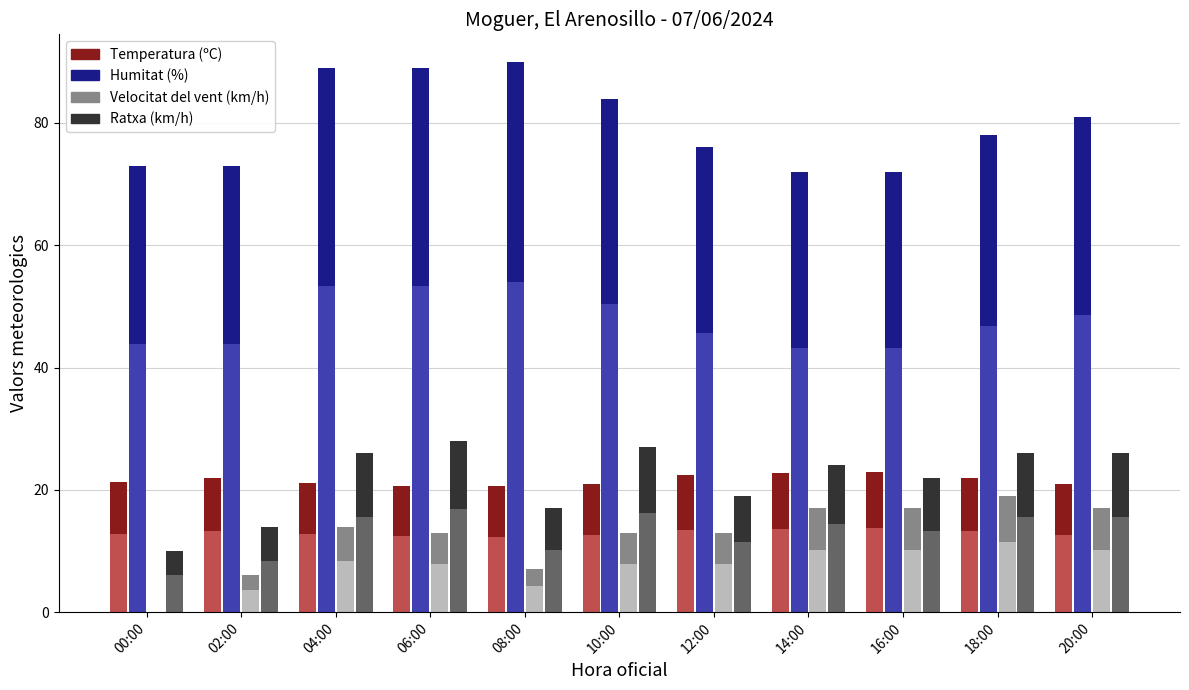

What are all the series names shown in the legend?

Temperatura (ºC), Humitat (%), Velocitat del vent (km/h), Ratxa (km/h)